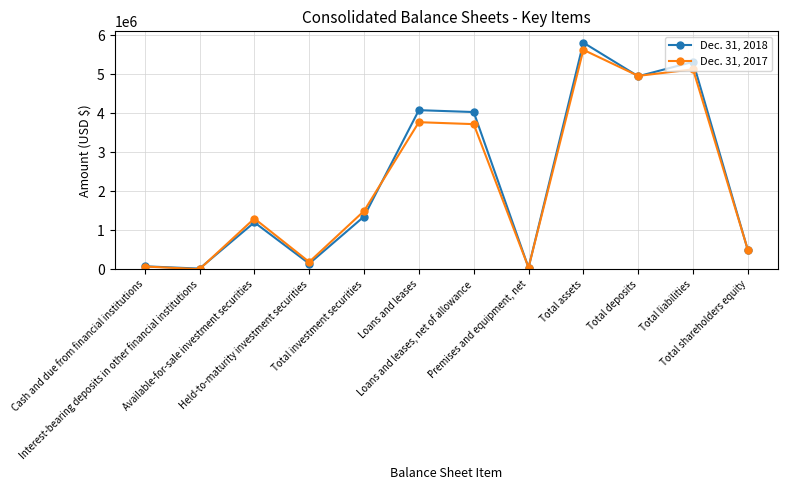

What are all the series names shown in the legend?

Dec. 31, 2018, Dec. 31, 2017